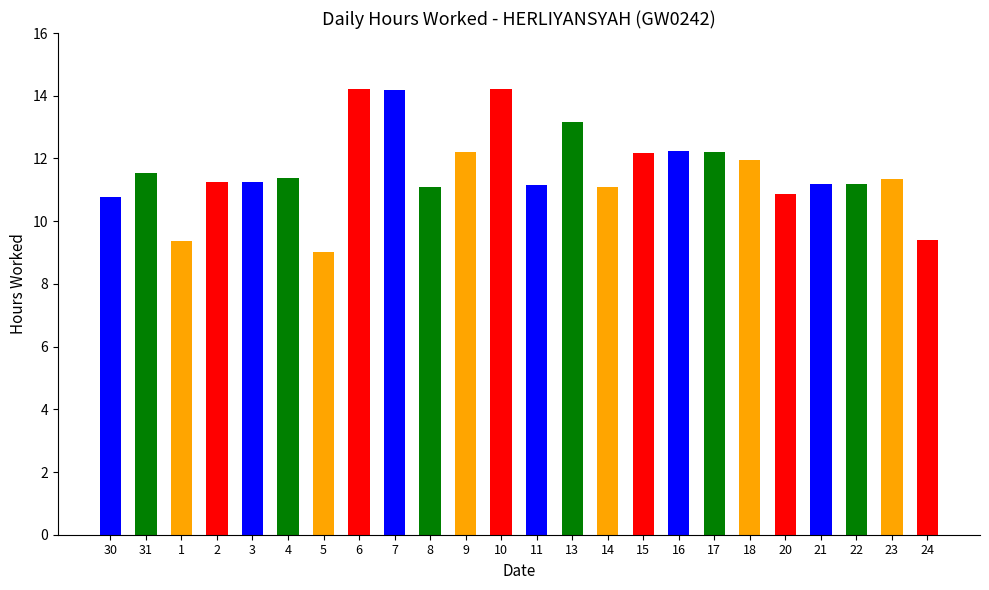

What is the difference between the values at 8 and 17?

1.1